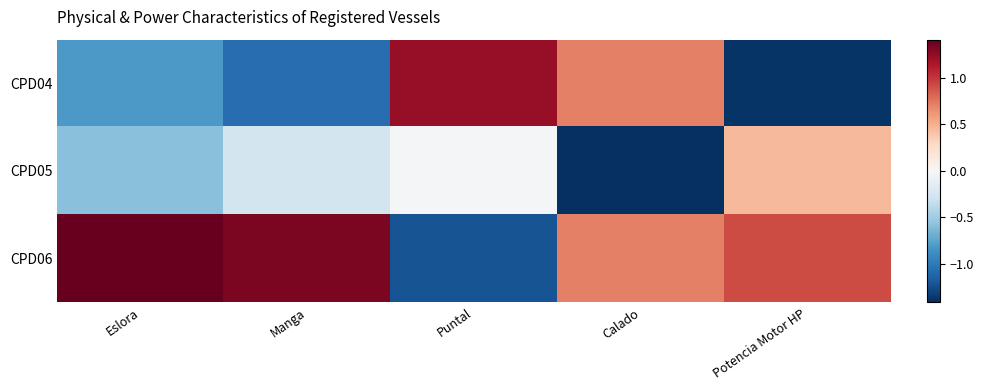

Count the number of data series in this chart.

3